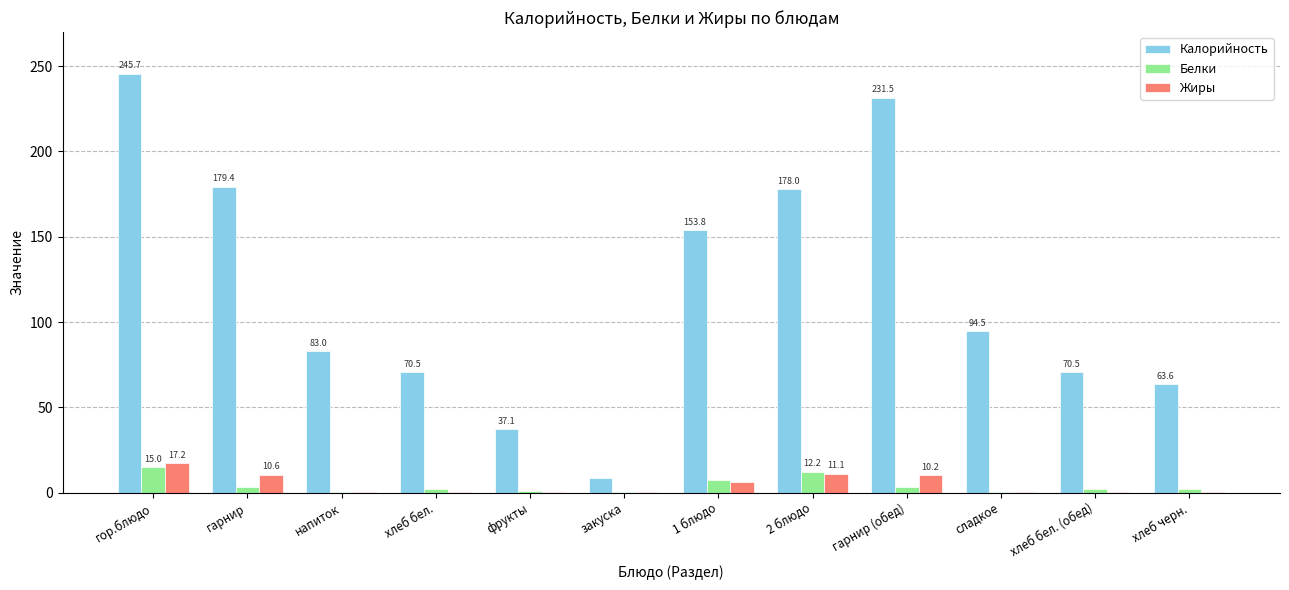

At which category is the sum across all series the highest?

гор.блюдо